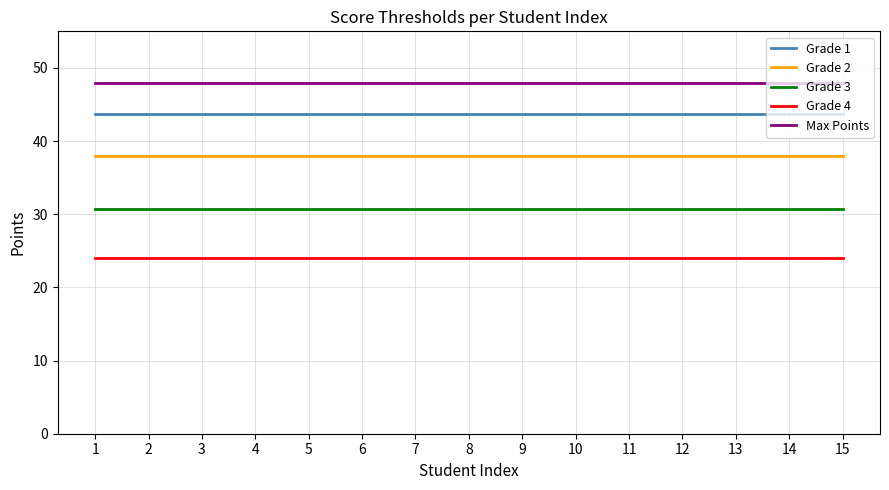

What is the maximum value for Max Points?

48.0